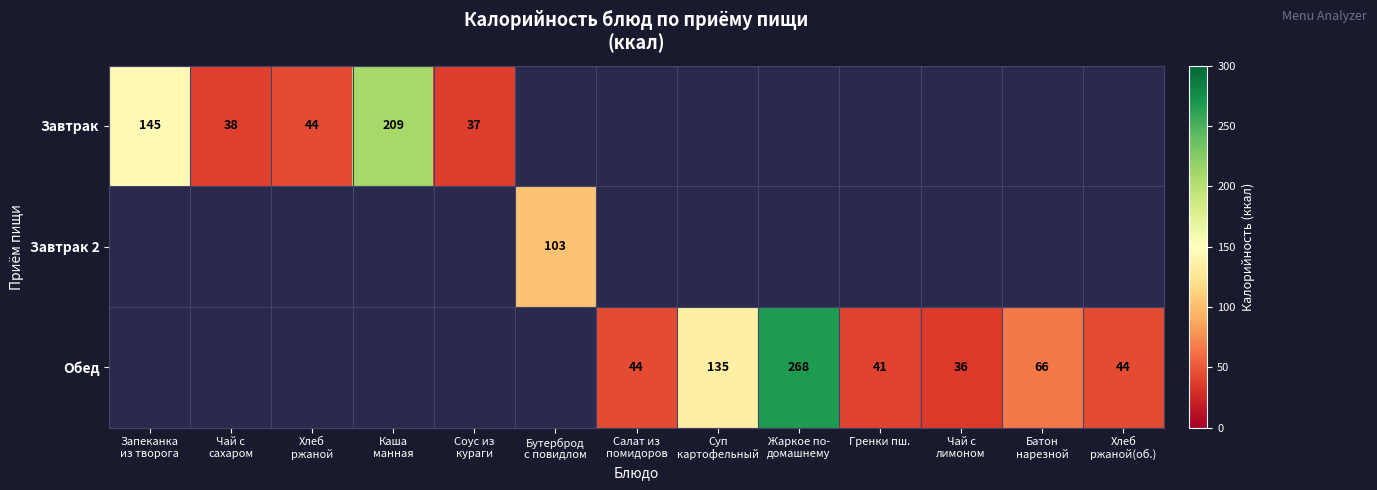

Which has a higher value, Соус из
кураги or Суп
картофельный?

Суп
картофельный